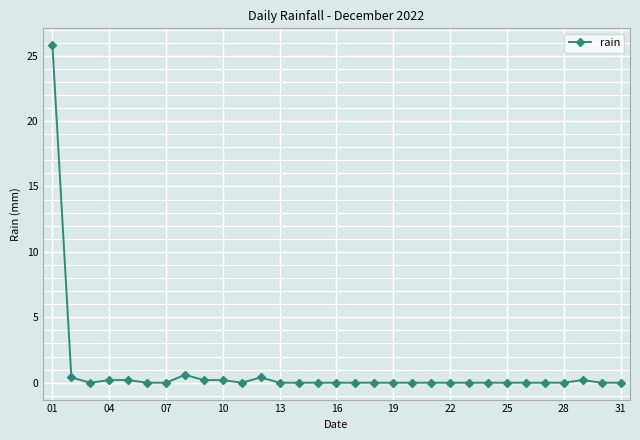

True or false: there are more than 2 points higher than both neighbors.

True